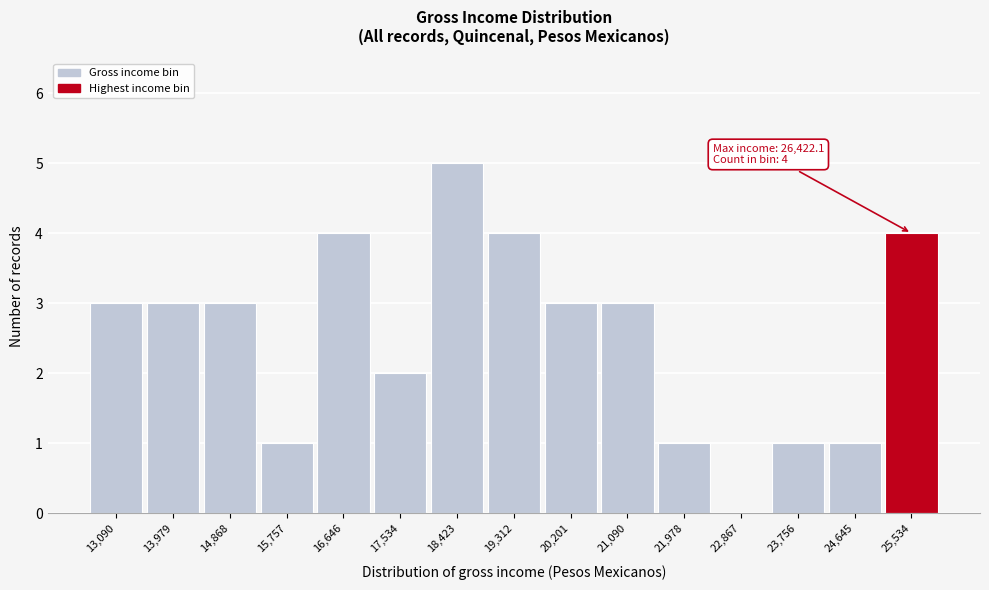

Reading left to right, transcribe all the data shown in this chart.

13,090=3	13,979=3	14,868=3	15,757=1	16,646=4	17,534=2	18,423=5	19,312=4	20,201=3	21,090=3	21,978=1	22,867=0	23,756=1	24,645=1	25,534=4